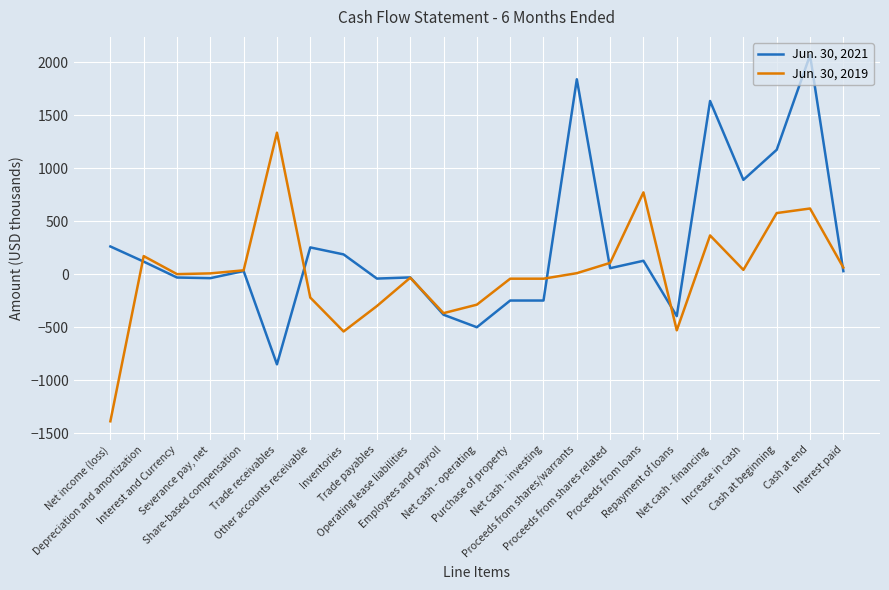

Which category has the highest value in the Jun. 30, 2021 series?

Cash at end